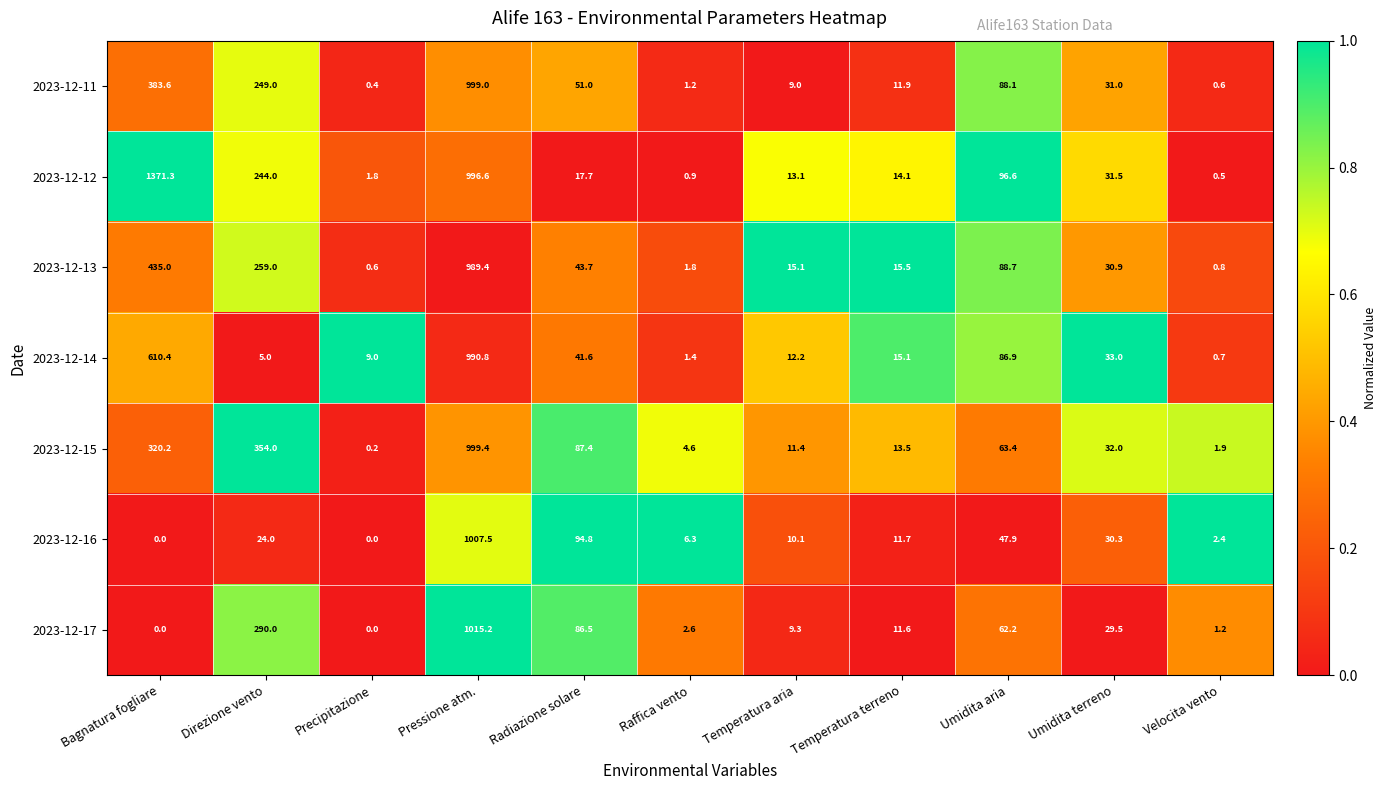

At which label does 2023-12-14 reach its peak?

Pressione atm.